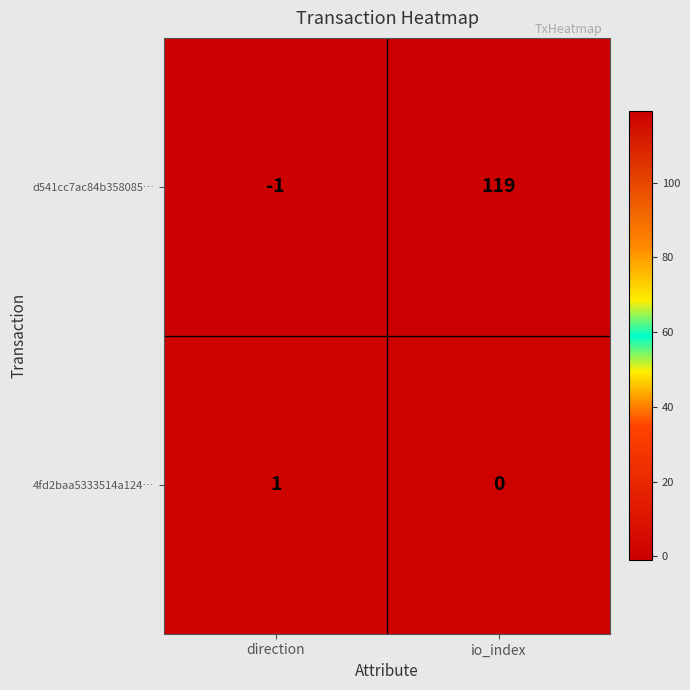

Reading left to right, transcribe all the data shown in this chart.

d541cc7ac84b358085…: direction=-1	io_index=119
4fd2baa5333514a124…: direction=1	io_index=0